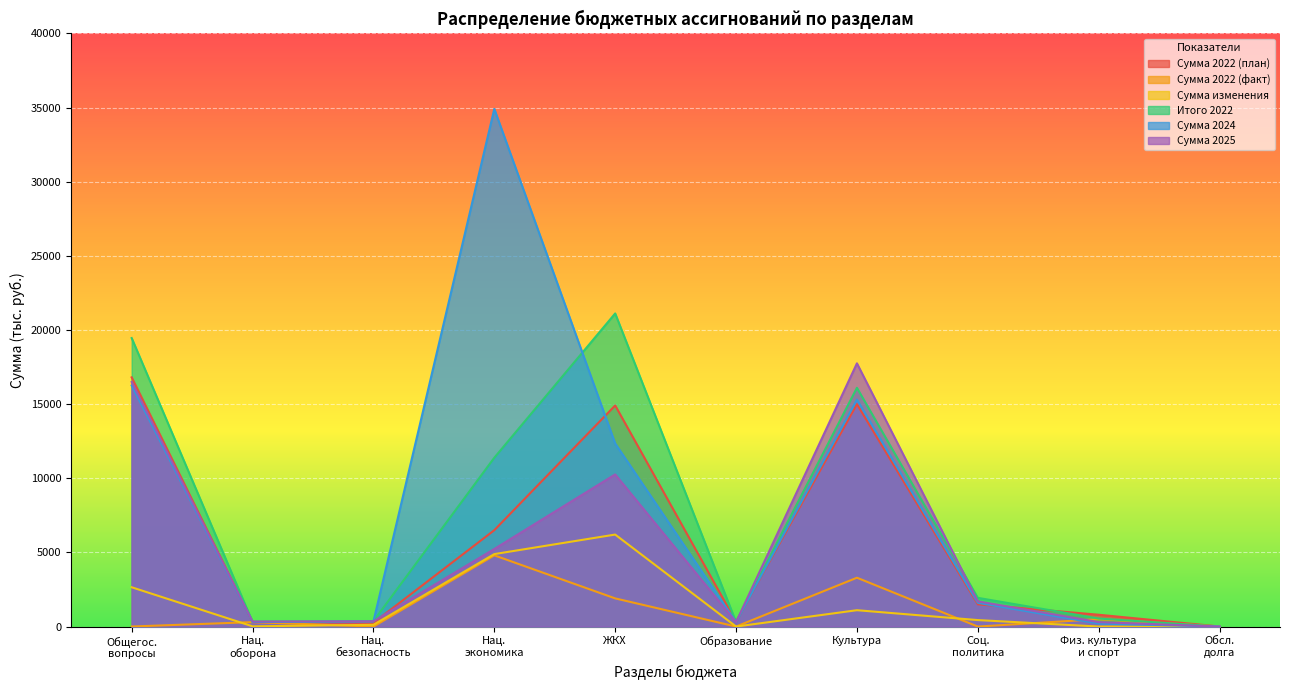

Which series has the widest spread of values?

Сумма 2024